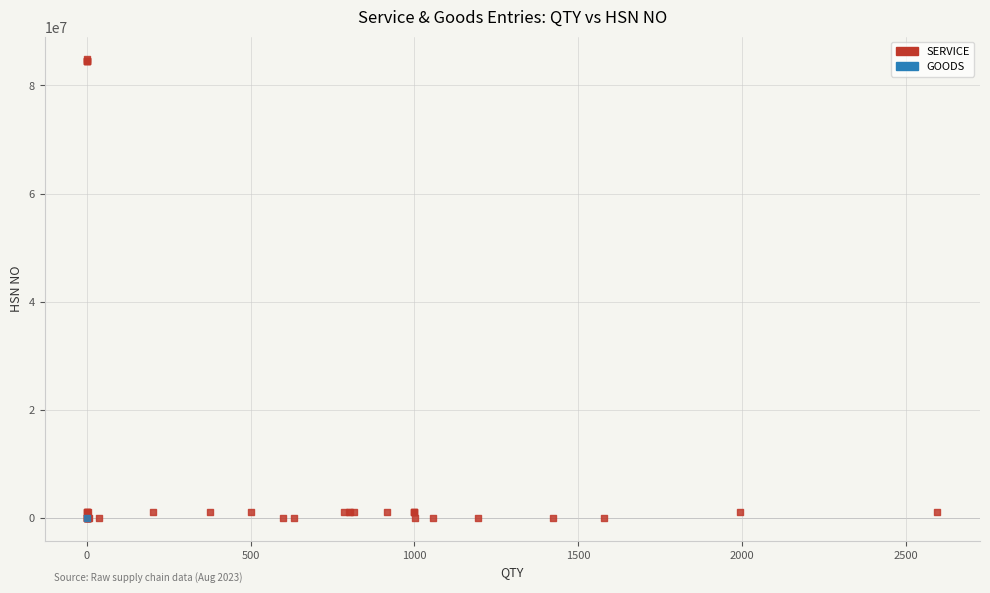

What are all the series names shown in the legend?

SERVICE, GOODS